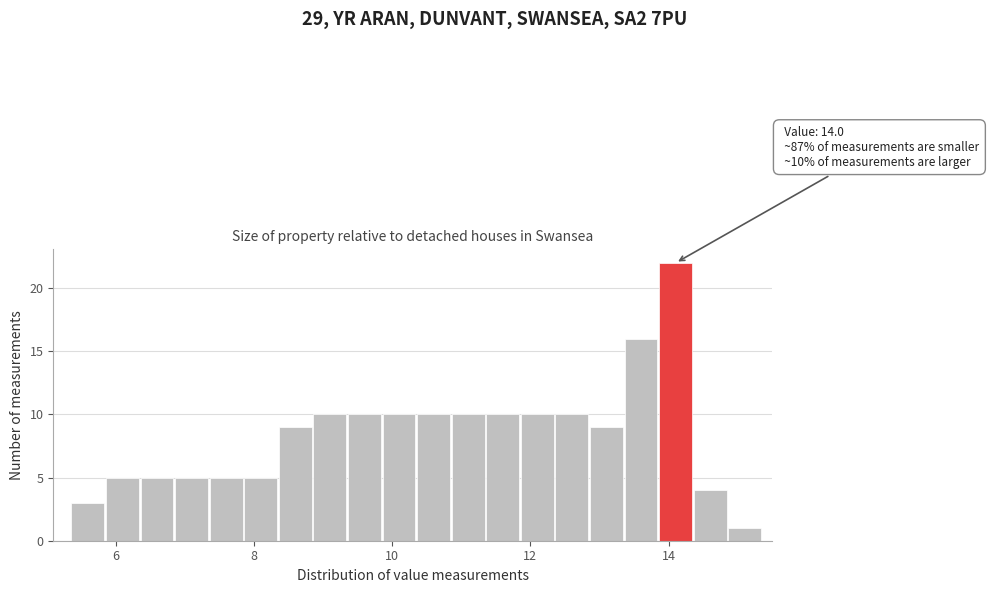

Around what value on the x-axis is the tallest bar? Give the approximate position of its centre, as read against the axis.

14.2